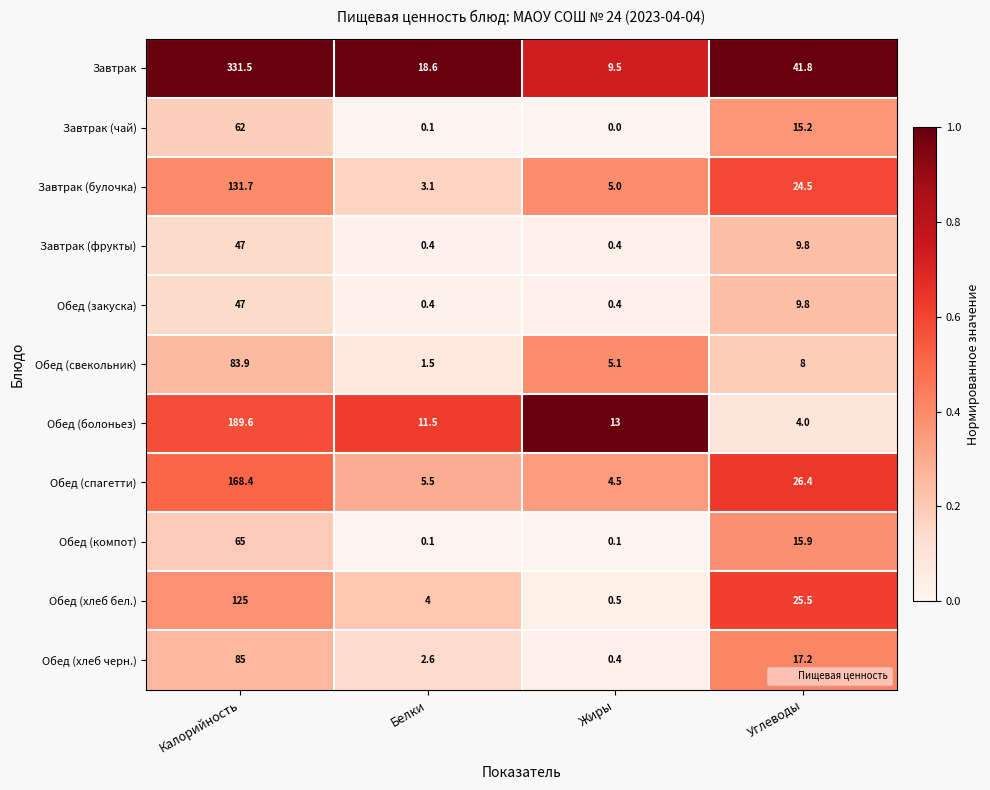

Which category has the lowest value across all series?

Жиры